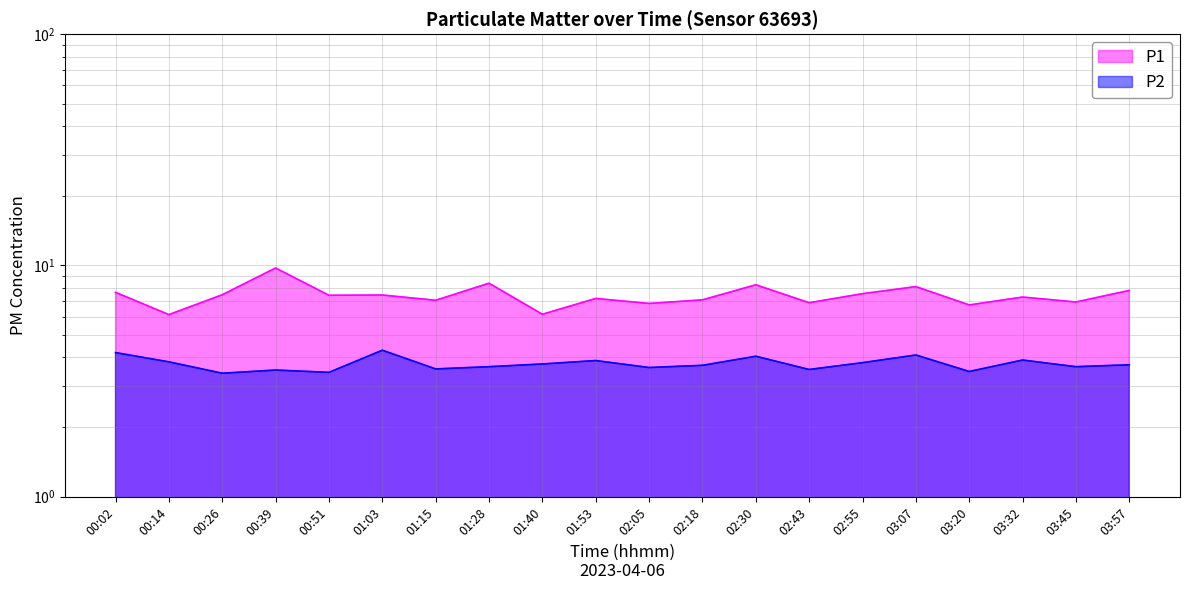

What are all the series names shown in the legend?

P1, P2